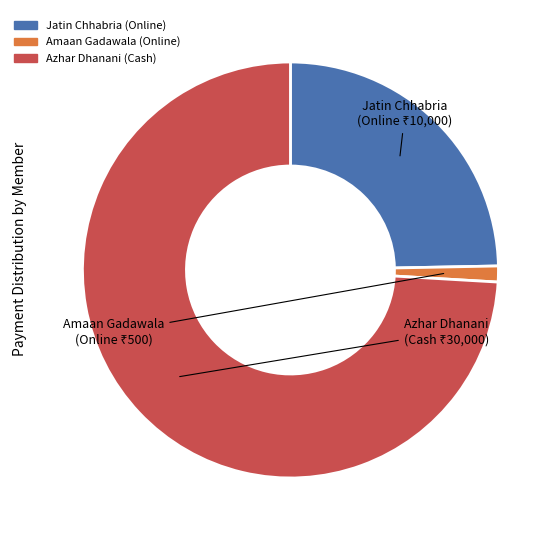

Is the sum of Jatin Chhabria (Online) and Amaan Gadawala (Online) greater than half?

No